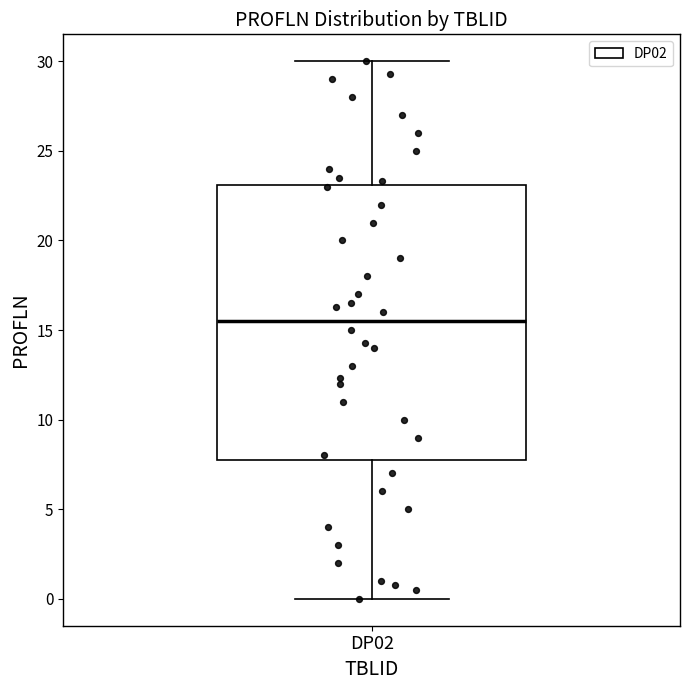

Transcribe this box plot: give where the median line is, the range the box spans, and where the two whiskers end, as read against the y-axis. The values are not printed on the chart, so give them approximately, as read against the axis.

median 15.5, box 8.0 to 23.0, whiskers 0.0 to 30.0